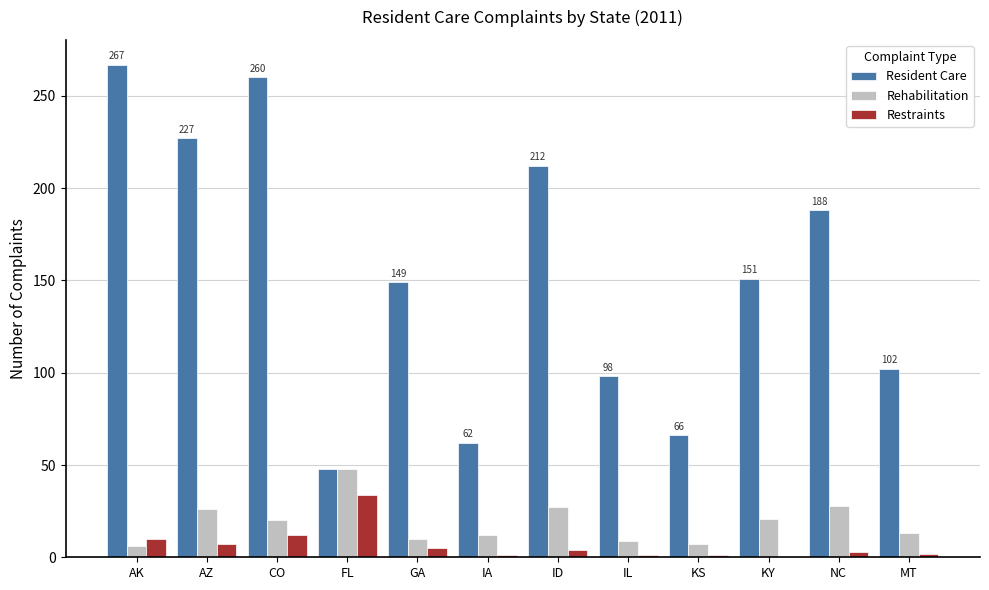

Count the number of data series in this chart.

3